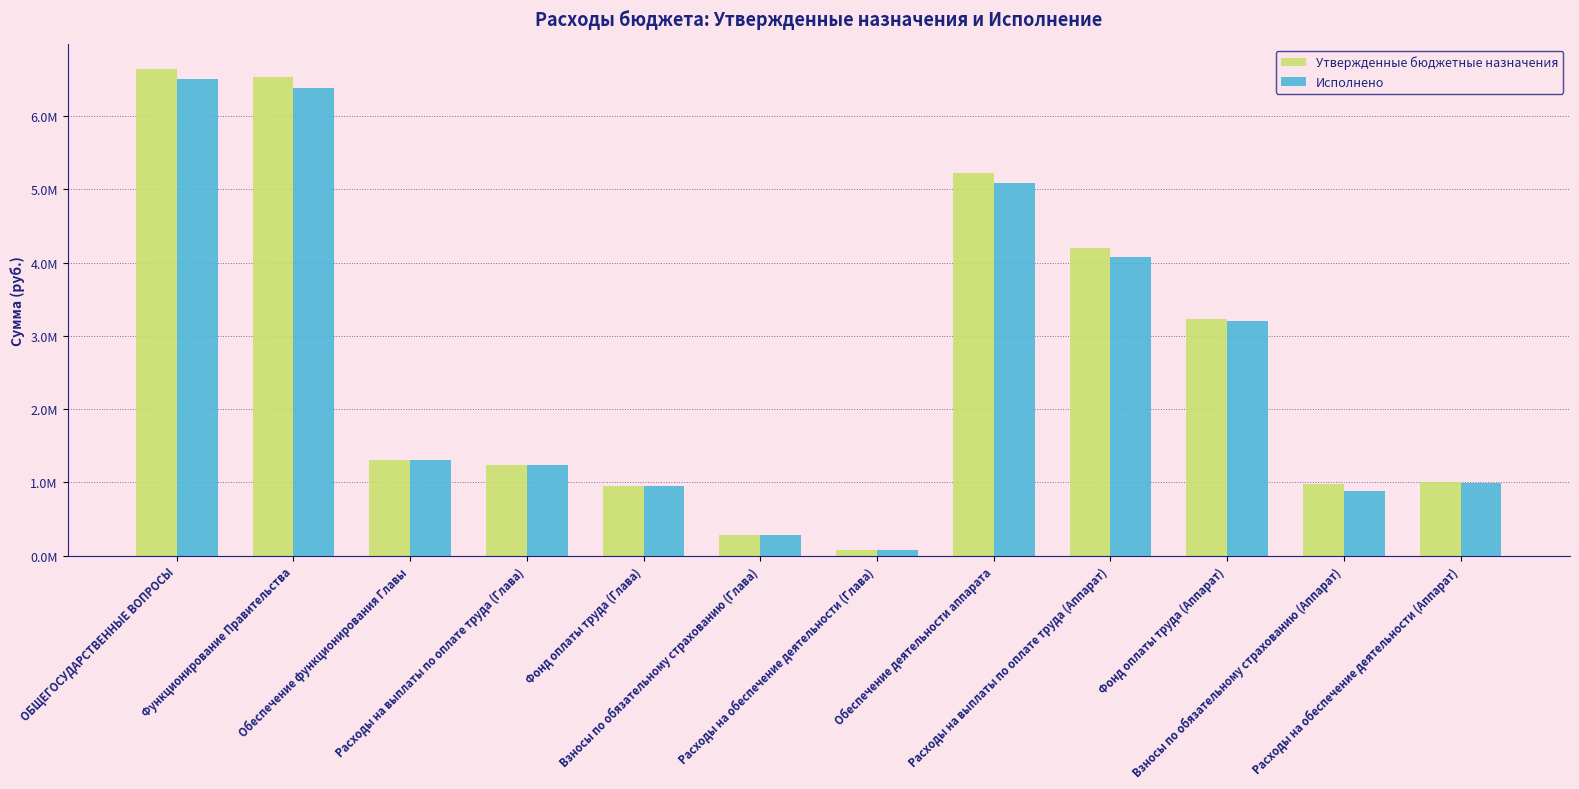

What position from the right is Взносы по обязательному страхованию (Глава)?

7